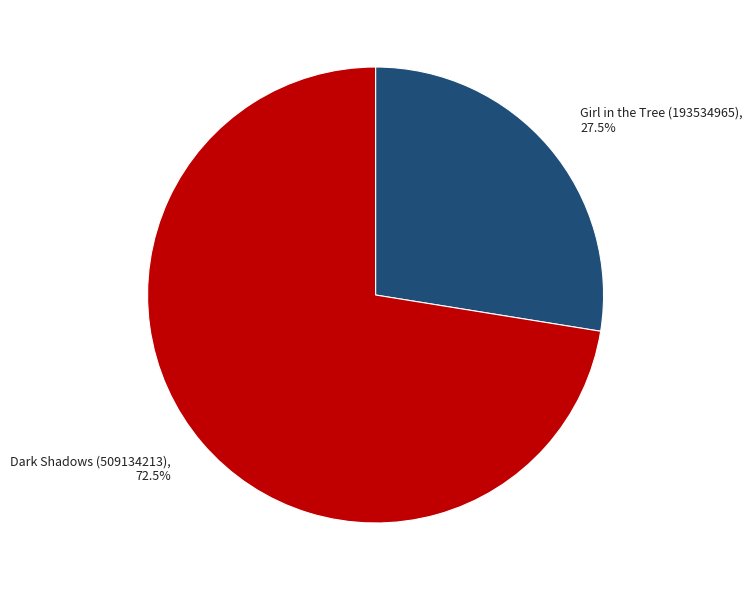

What portion of the pie excludes Girl in the Tree (193534965)?

72.5%